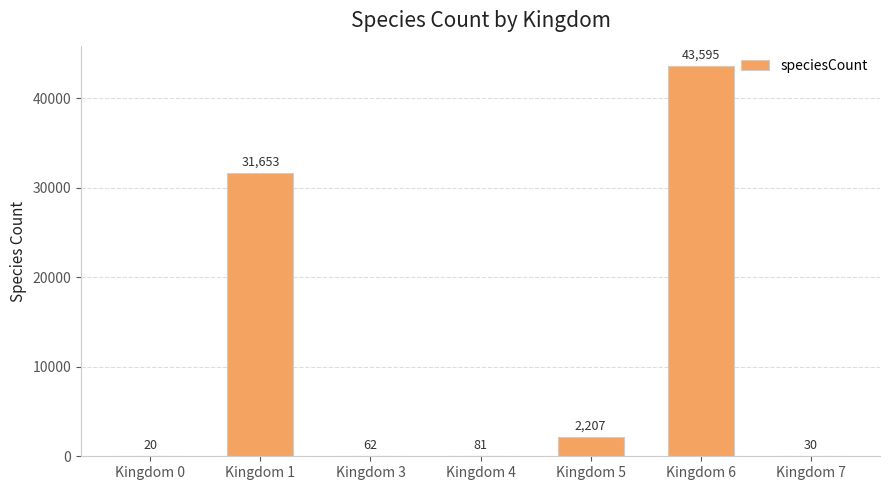

Approximately how many times larger is the value at Kingdom 6 compared to Kingdom 7?

1453.2